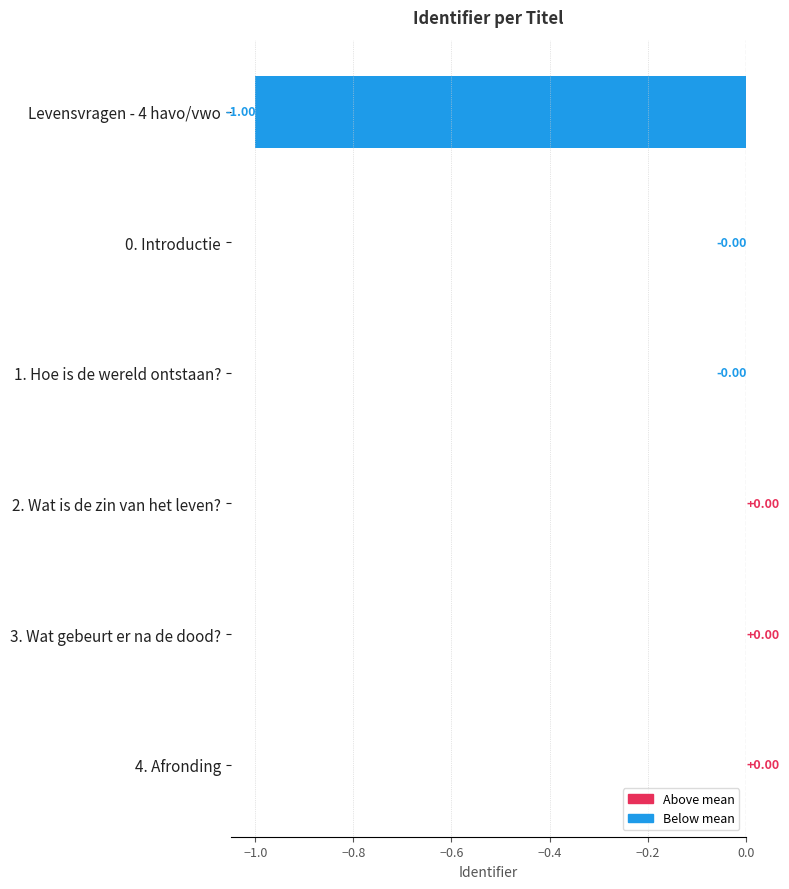

What is the change in value from Levensvragen - 4 havo/vwo to 2. Wat is de zin van het leven??

+1.0